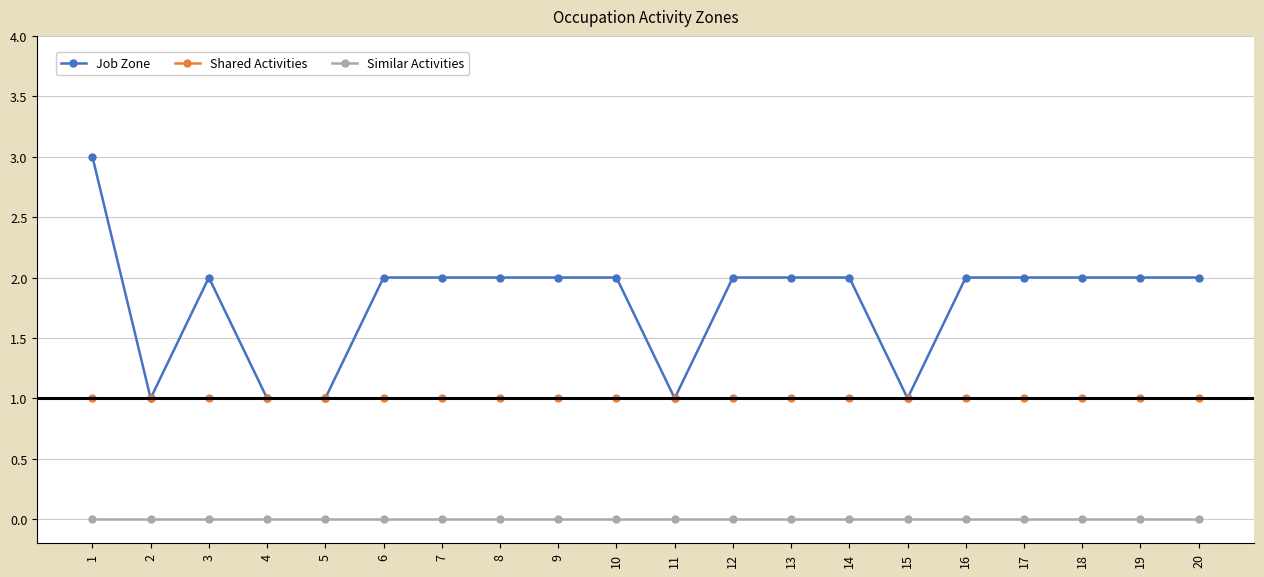

At 12, list the series in order from smallest to largest.

Similar Activities, Shared Activities, Job Zone